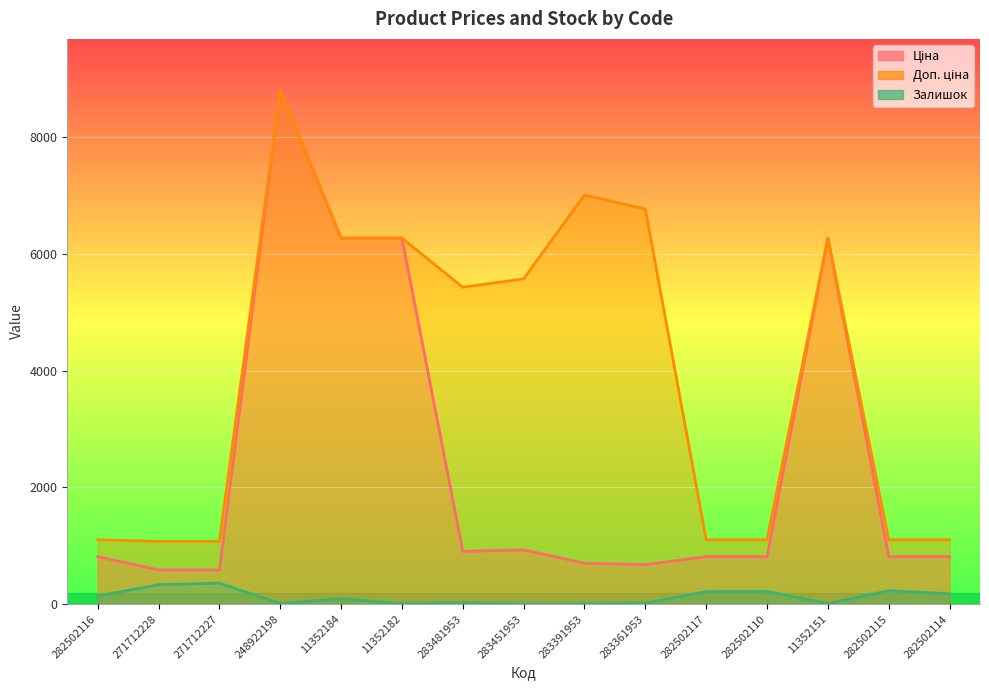

How many data points does each series have?

15